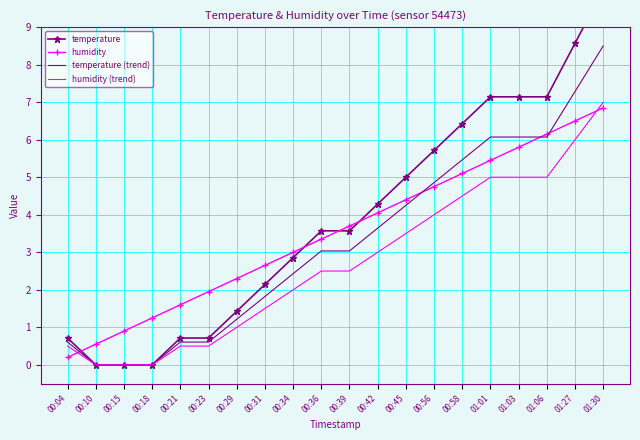

Rank the series by their maximum value, from lowest to highest.

humidity, humidity (trend), temperature (trend), temperature